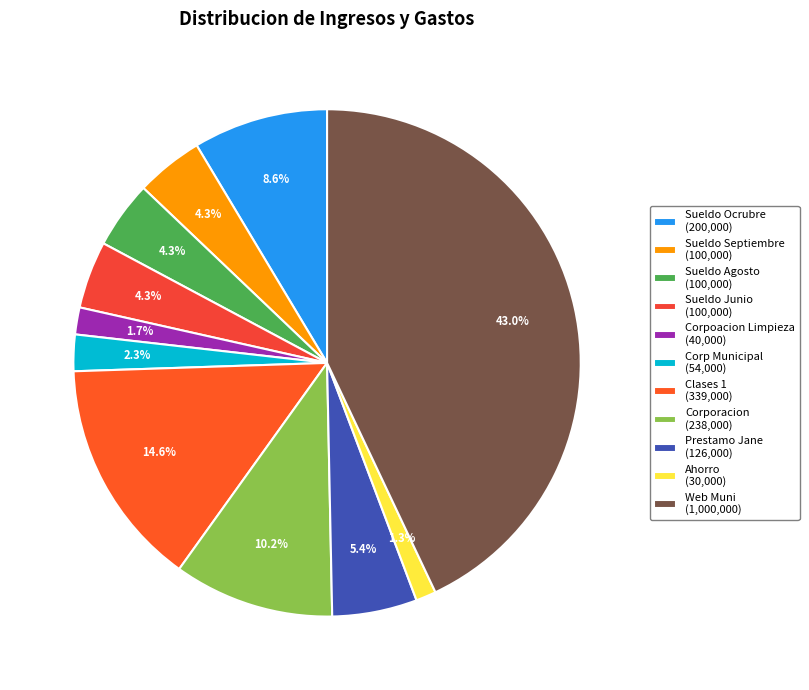

How many slices are in this pie chart?

11